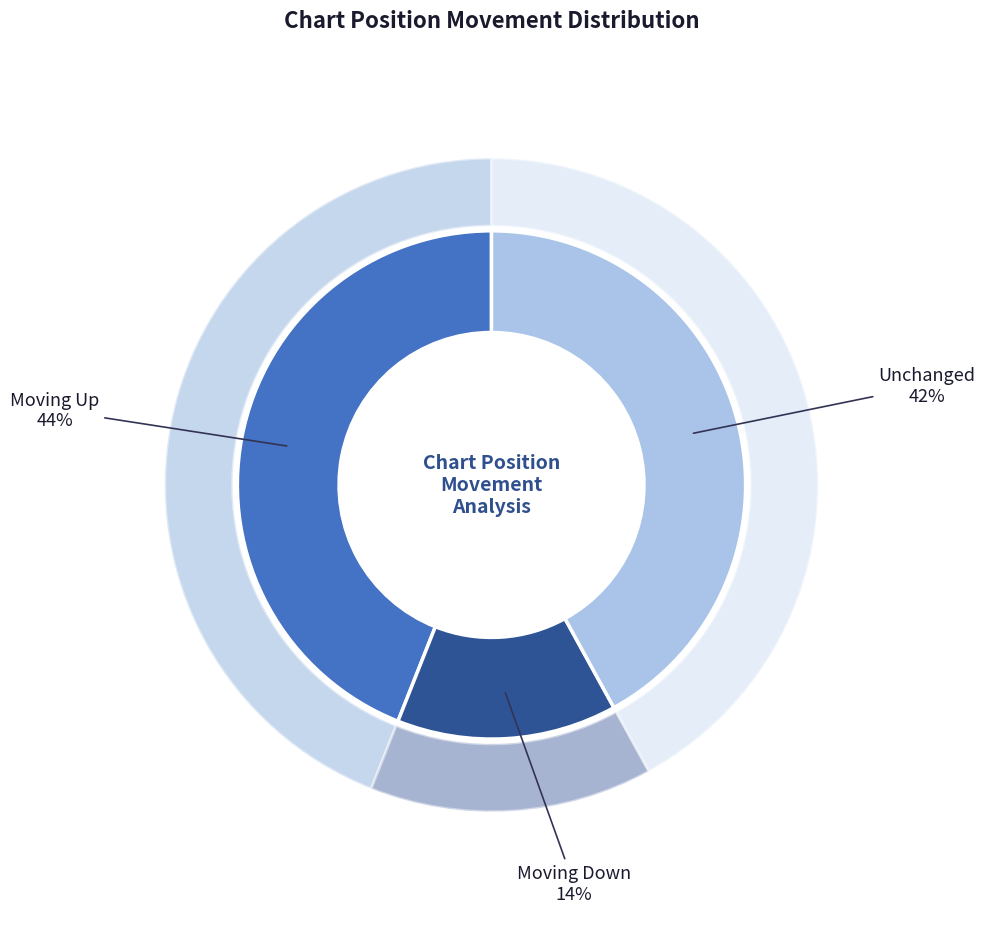

To the nearest percent, what is the average slice percentage?

33%